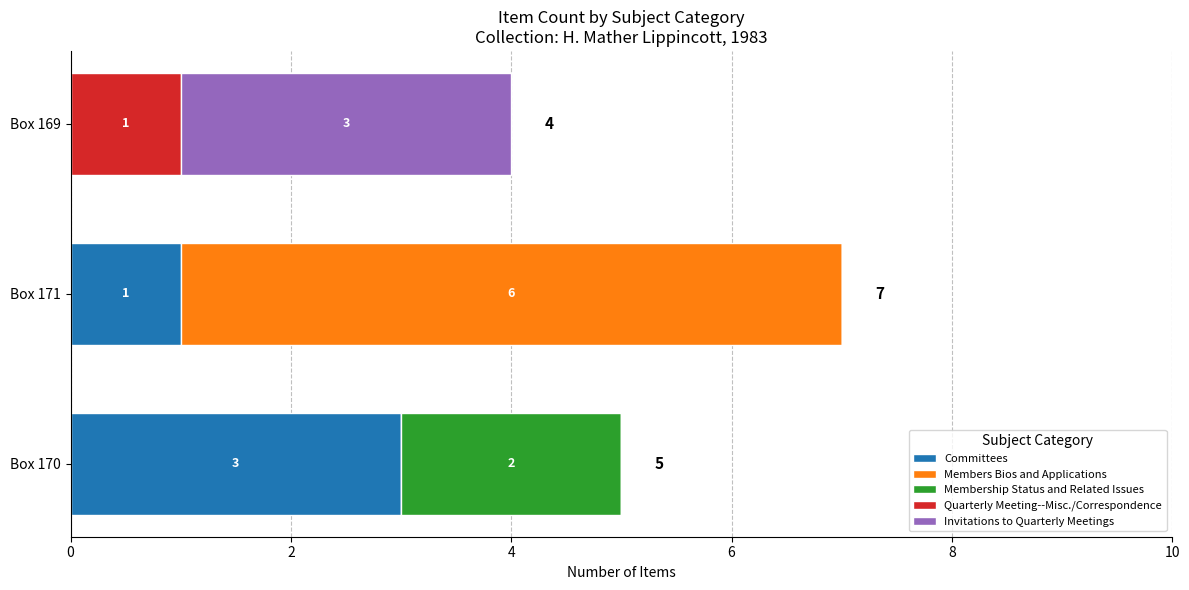

At which category is the sum across all series the highest?

Box 171